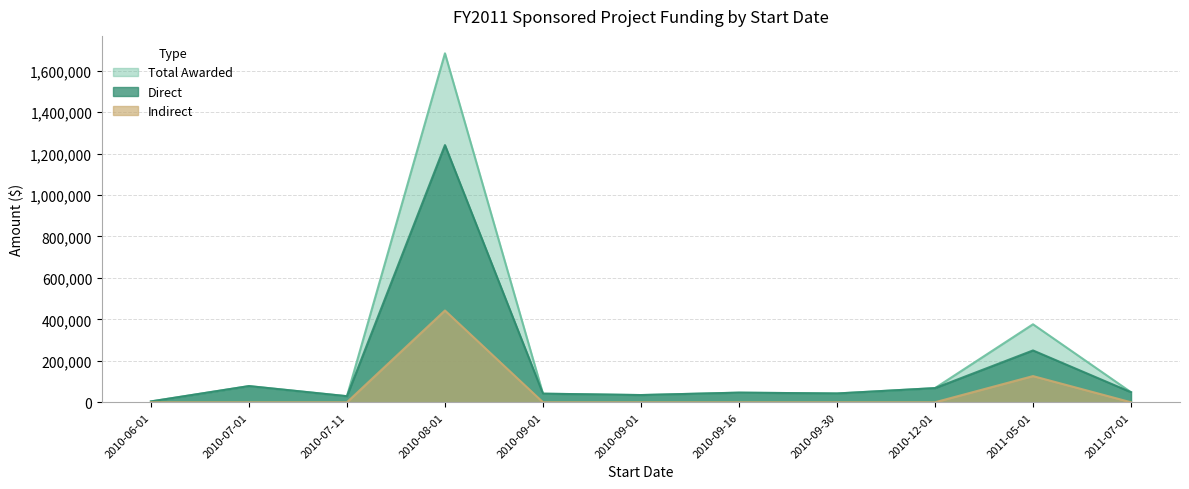

True or false: Indirect and Total Awarded cross at least once.

False